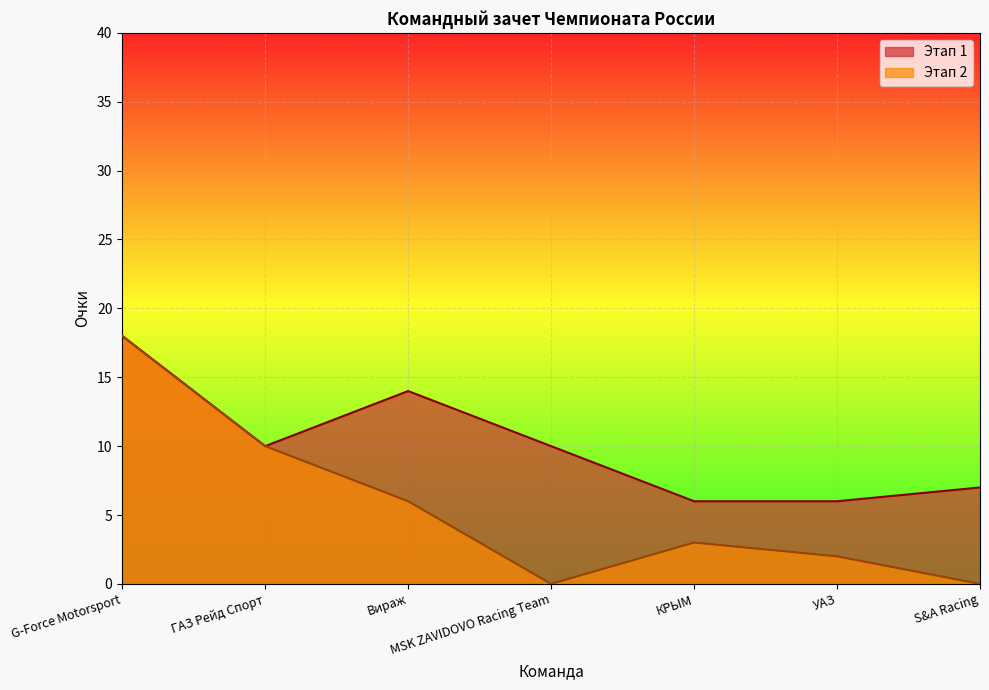

Where does the Этап 2 series first go above 3?

G-Force Motorsport